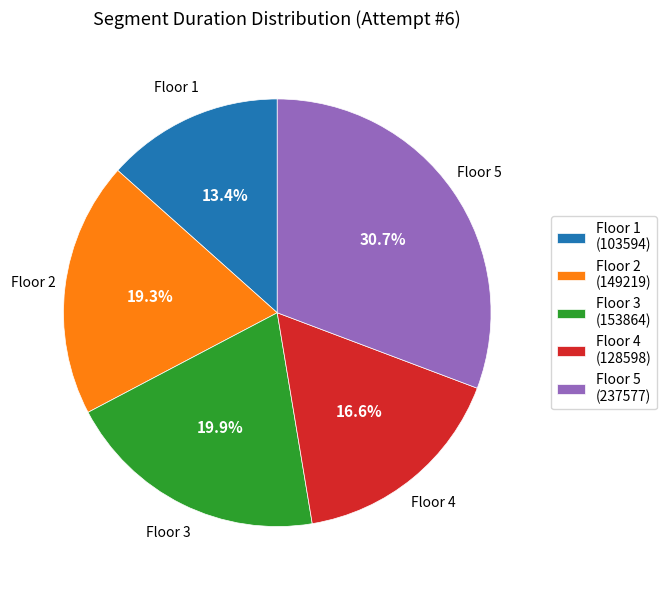

Which category has the smallest portion of the pie?

Floor 1